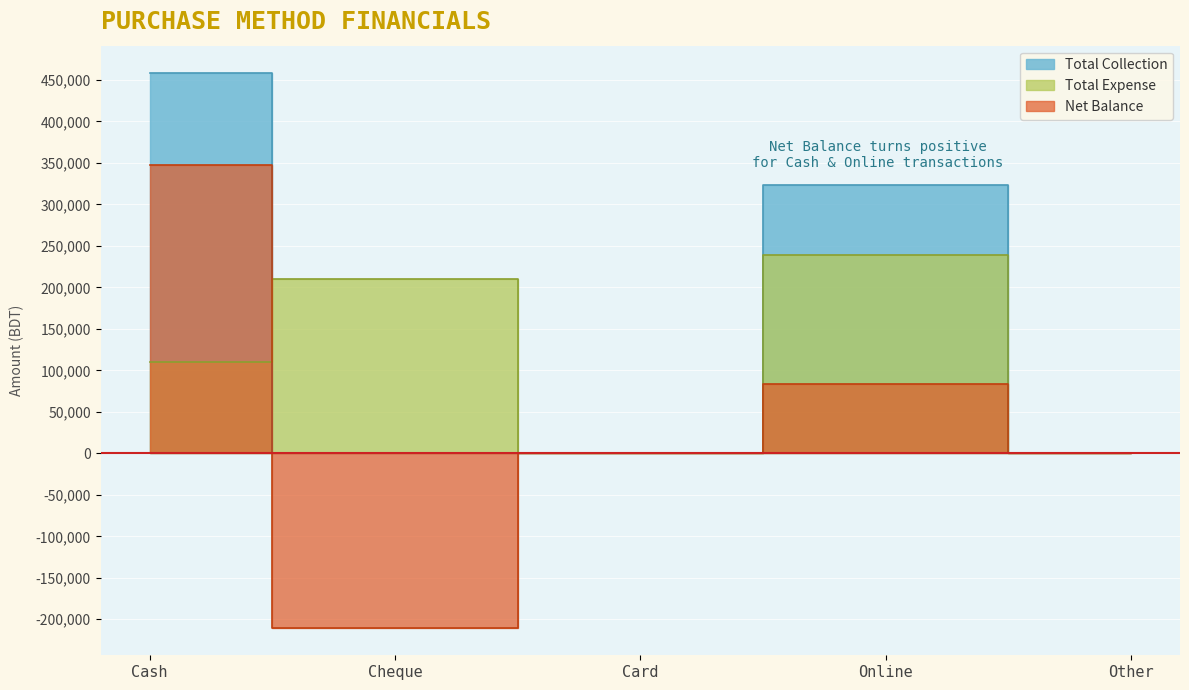

Which series has the widest spread of values?

Net Balance